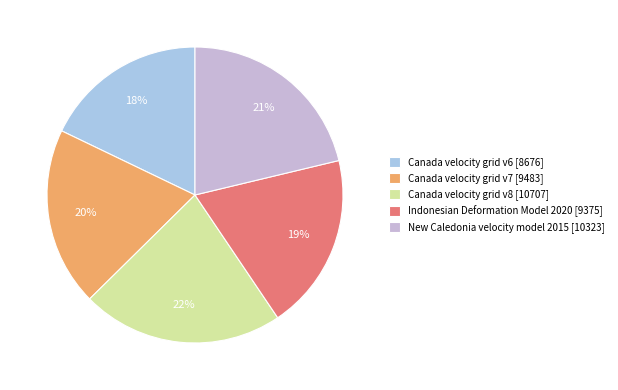

To the nearest percent, what is the average slice percentage?

20%